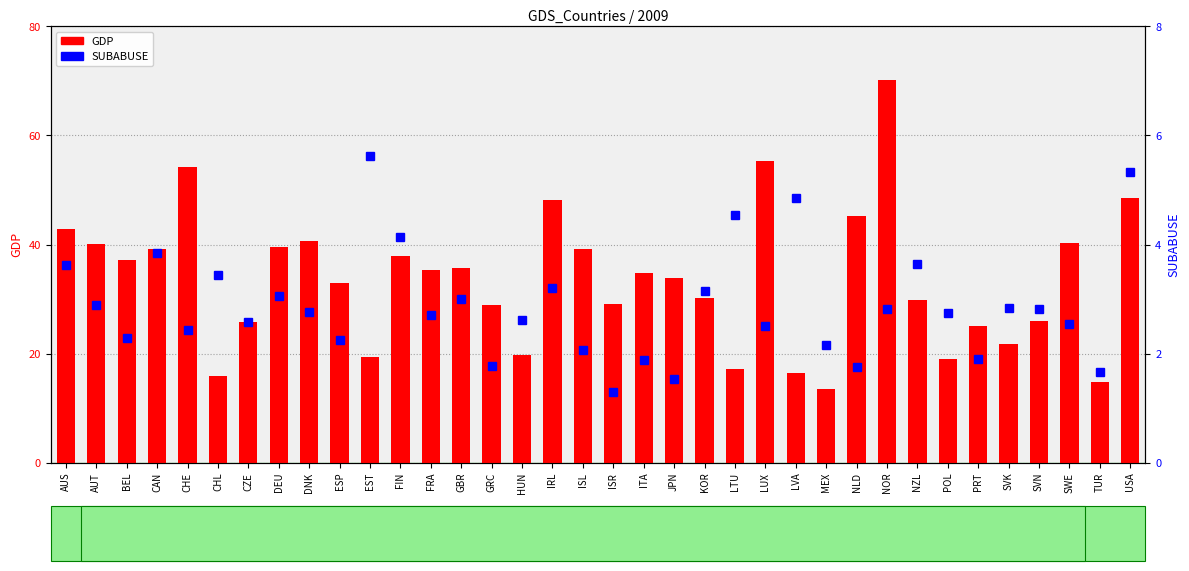

Rank the series by their maximum value, from highest to lowest.

GDP, SUBABUSE